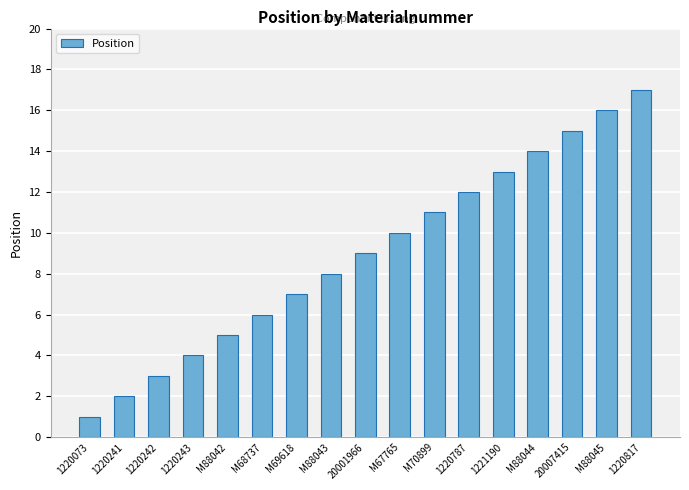

How many categories are shown in the chart?

17